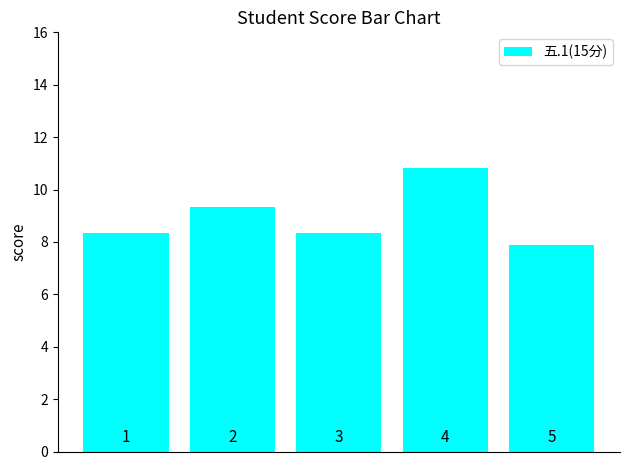

What is the value of the 3rd bar from the left?

8.3